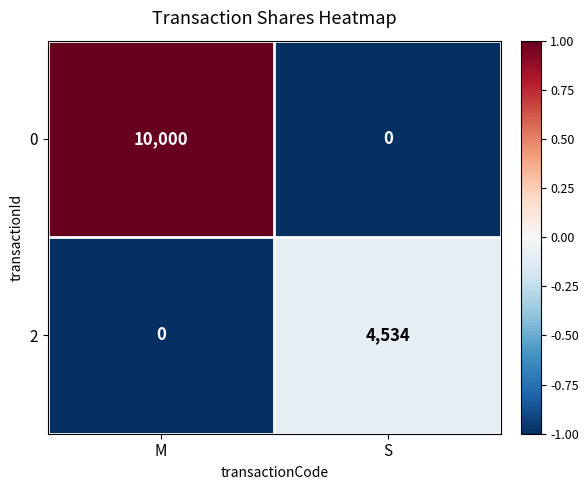

Reading left to right, list all the values displayed in this chart.

0: M=10000	S=0
2: M=0	S=4534